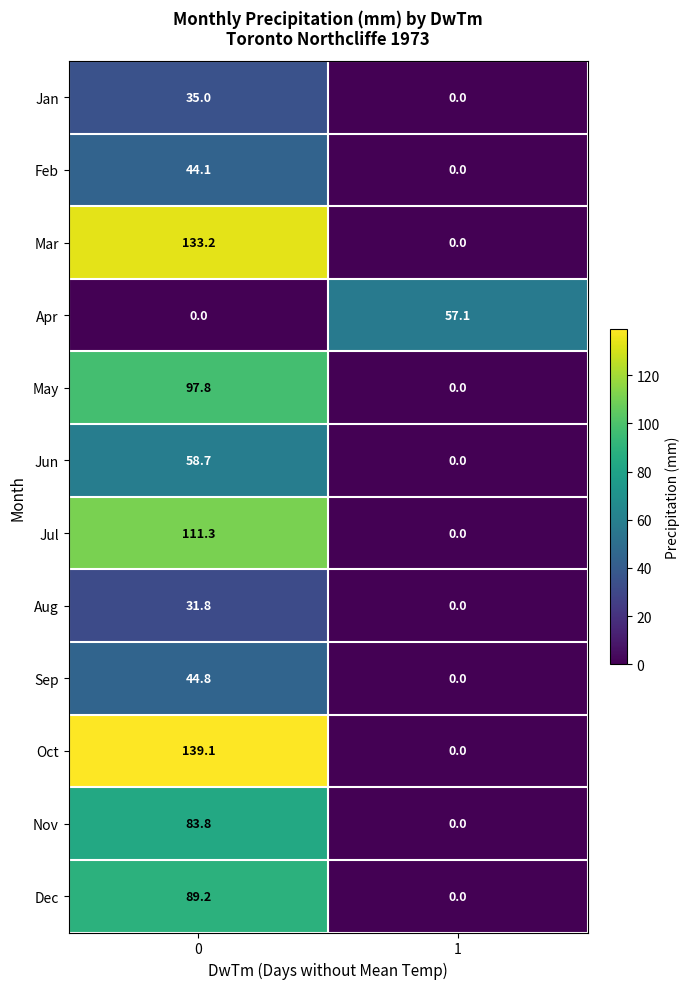

What is the difference between the highest and lowest values at 1?

57.1